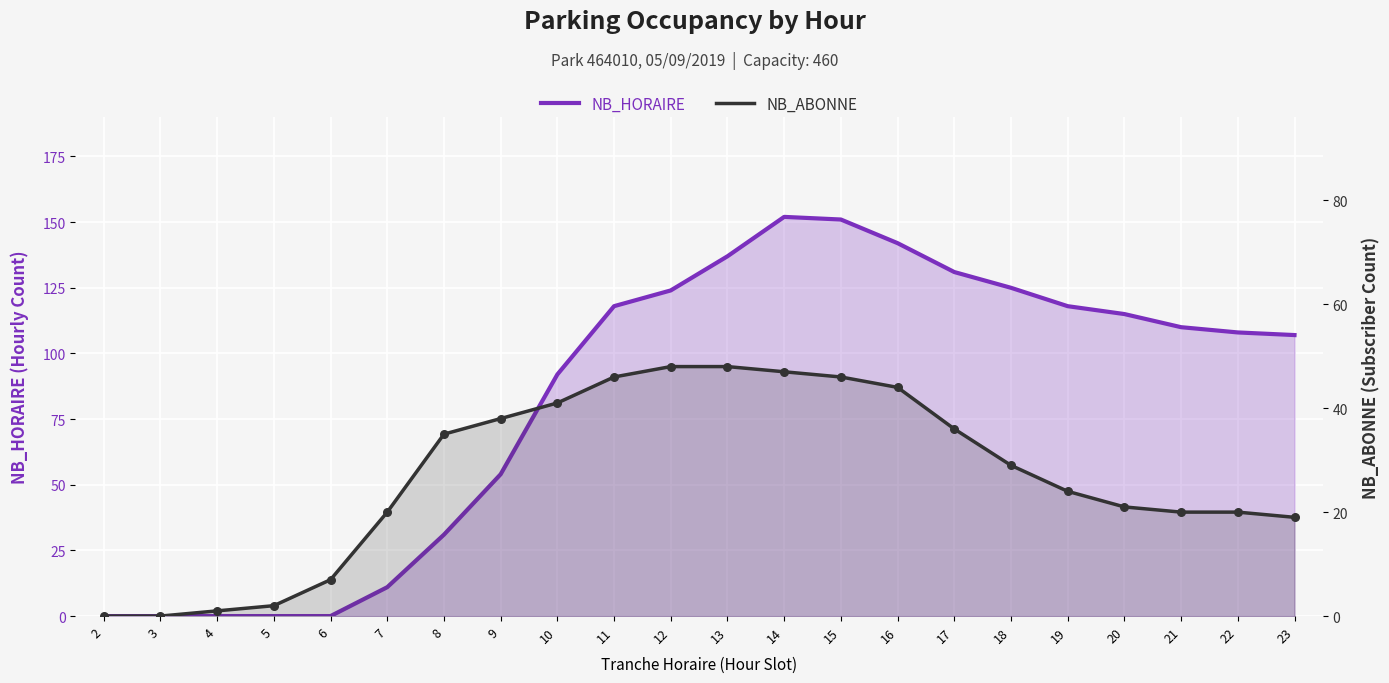

Which series contains the lowest Y value?

NB_HORAIRE